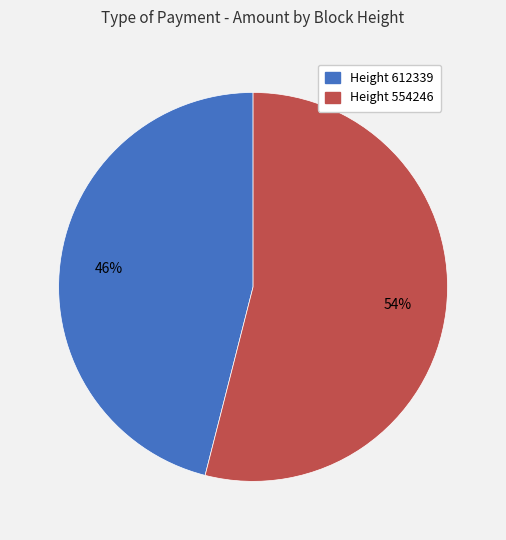

To the nearest percent, what is the average slice percentage?

50%